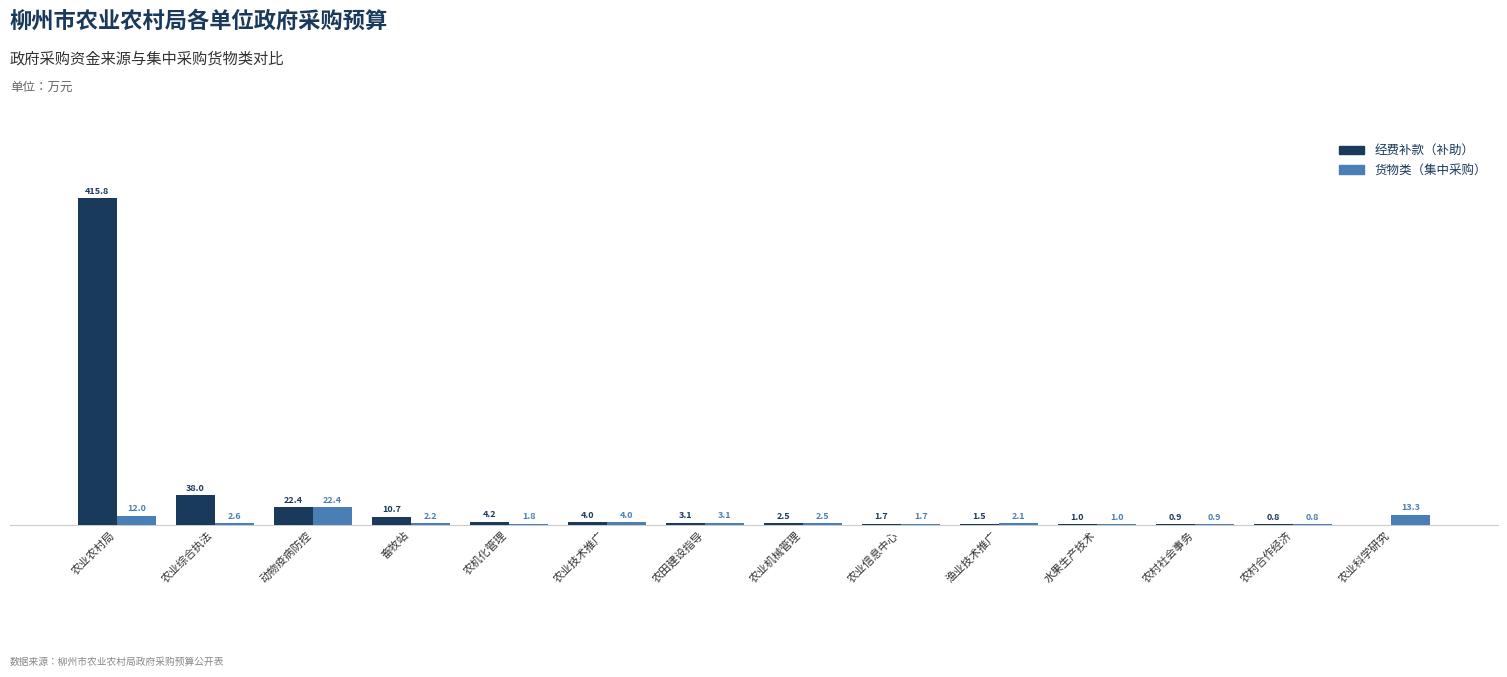

Which series has the largest range (max minus min)?

经费补款（补助）